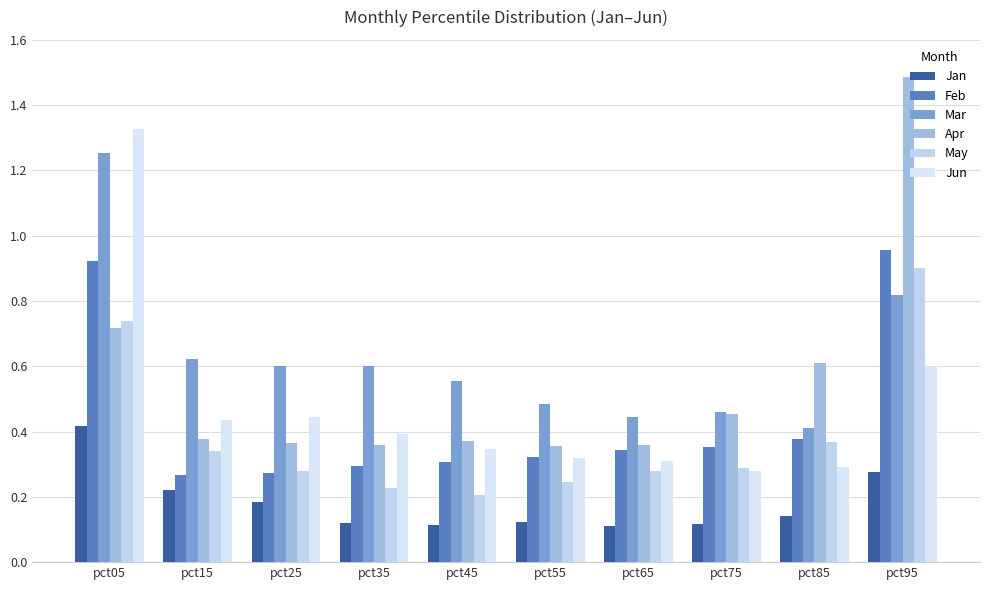

How many groups of bars are there?

10